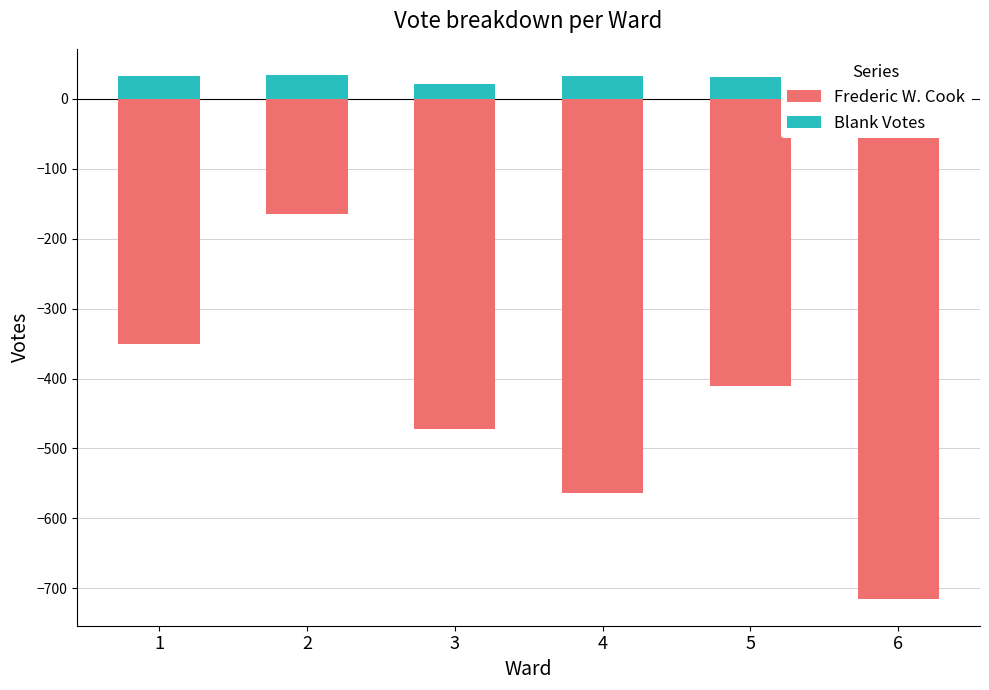

Rank the series by their maximum value, from lowest to highest.

Frederic W. Cook, Blank Votes